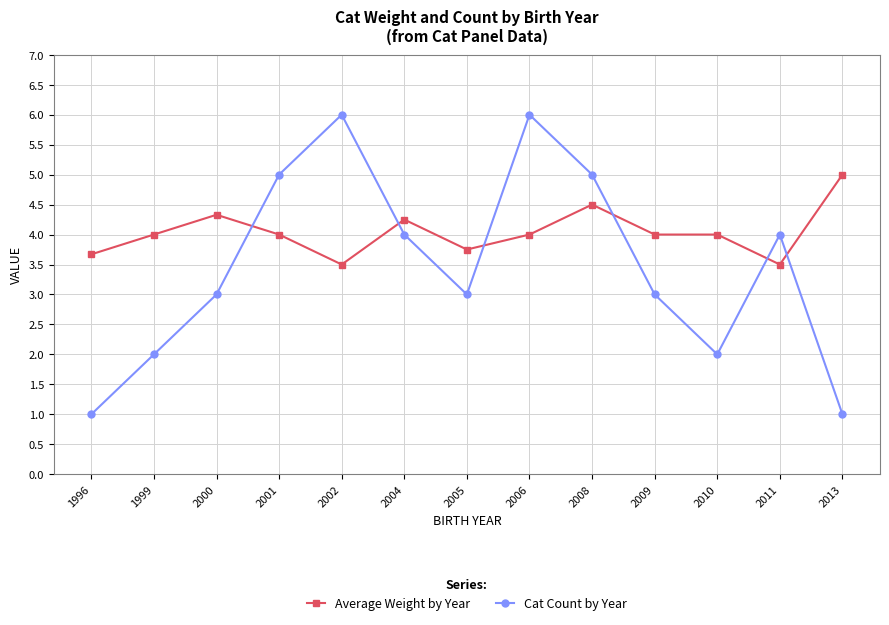

What is the highest value of the Average Weight by Year series?

5.0